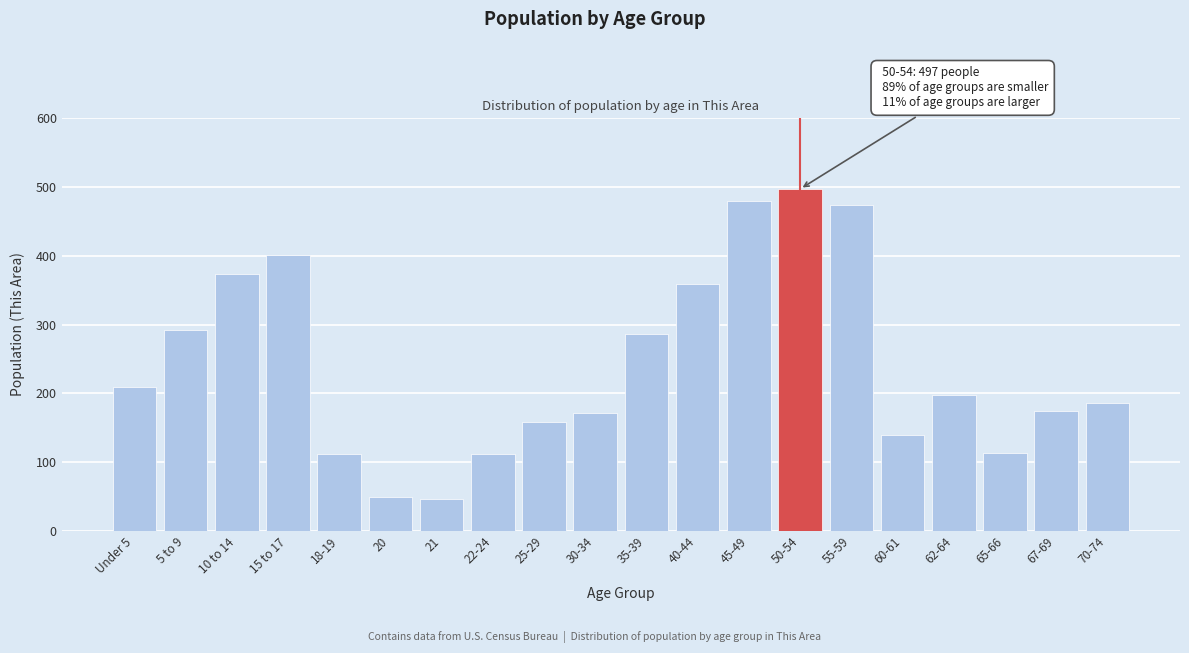

What is the minimum value shown in the chart?

46